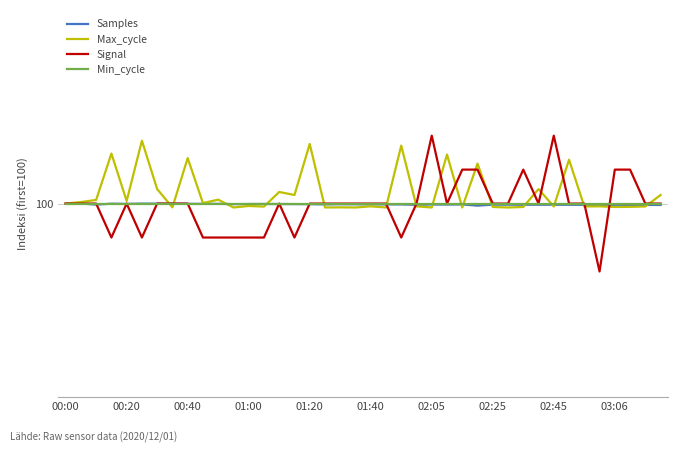

In Max_cycle, how many points are lower than both neighbors (excluding endpoints)?

15